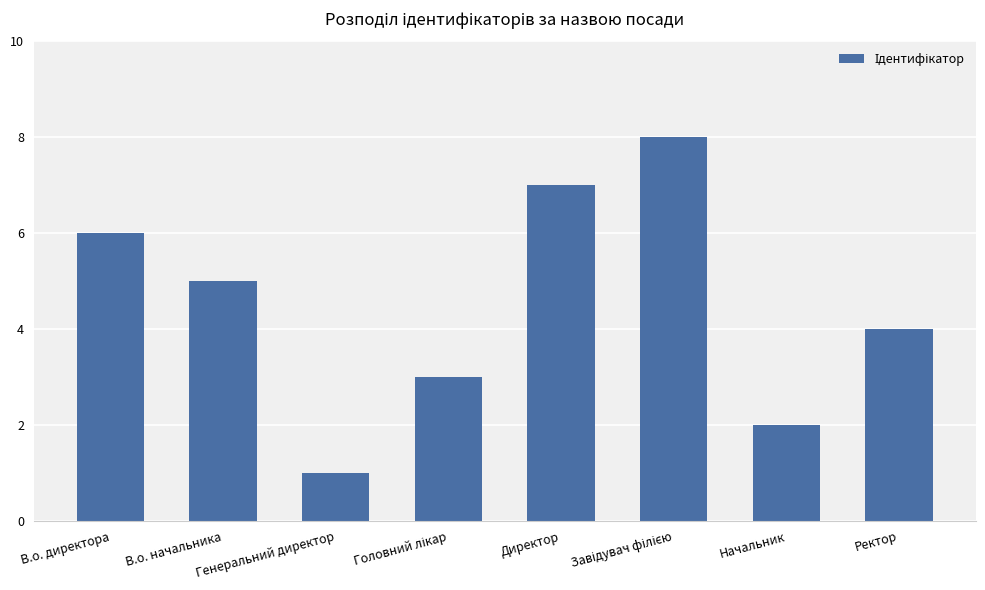

Is it true that the value at Начальник is 2?

True